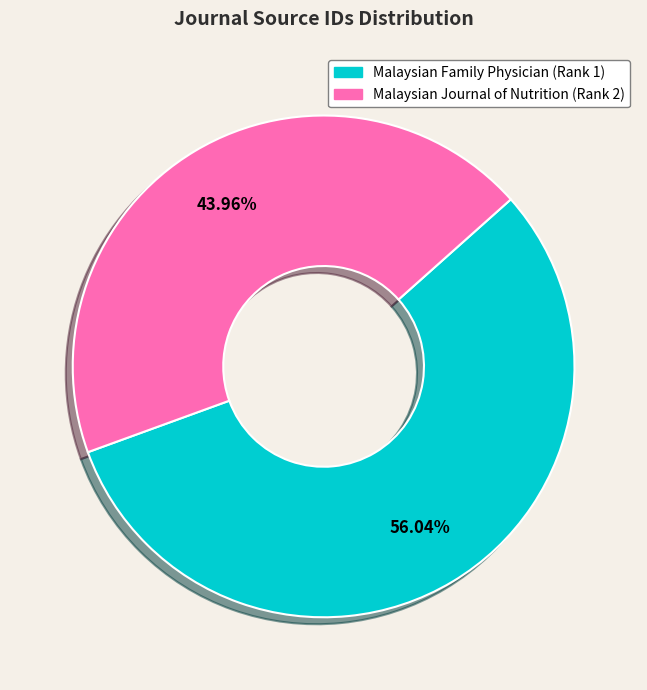

What percentage do Malaysian Journal of Nutrition (Rank 2) and Malaysian Family Physician (Rank 1) together represent?

100.0%